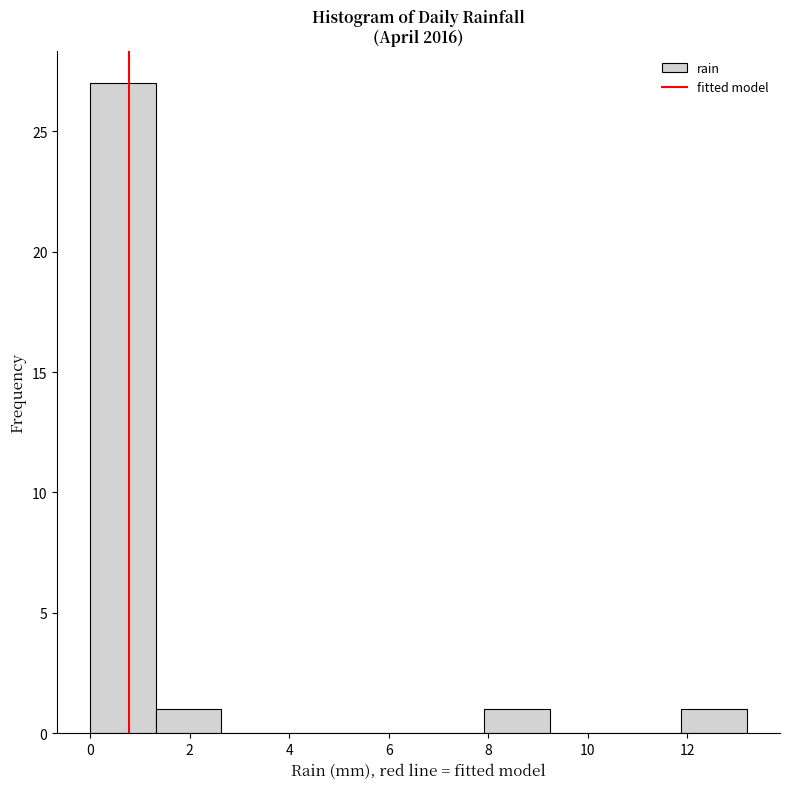

Reading left to right, list every bar in this chart as the range it spans on the x-axis followed by its height. Neither the bar edges nor the heights are printed on the chart, so give them approximately, as read against the axes.

0.00 to 1.32: 27
1.32 to 2.64: 1
2.64 to 3.96: 0
3.96 to 5.28: 0
5.28 to 6.60: 0
6.60 to 7.92: 0
7.92 to 9.24: 1
9.24 to 10.56: 0
10.56 to 11.88: 0
11.88 to 13.20: 1